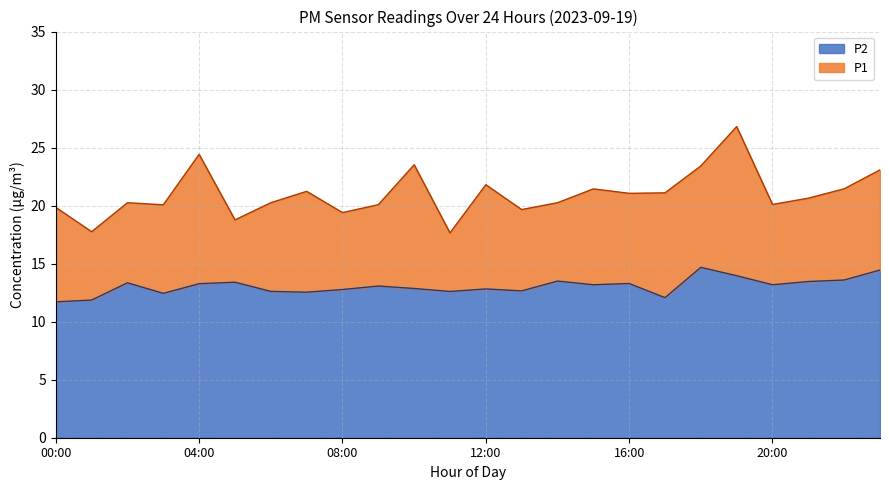

The value of P2 at 20:00 is 18.3. True or false?

False